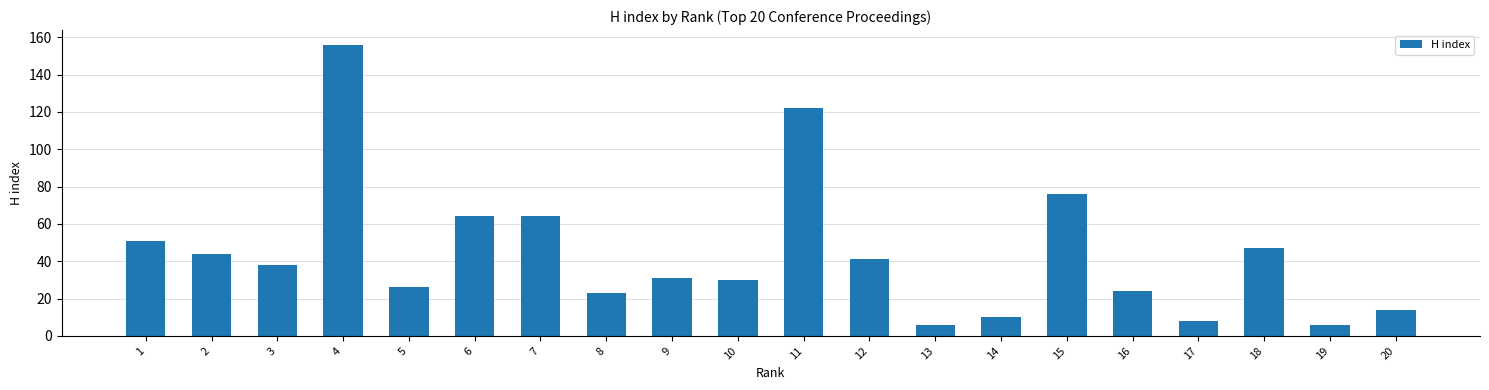

Is it true that the value at 20 is 24?

False